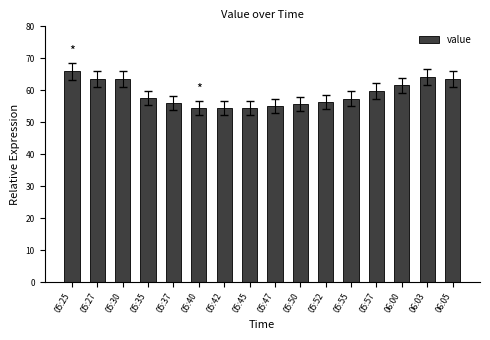

What is the greatest value displayed?

65.9